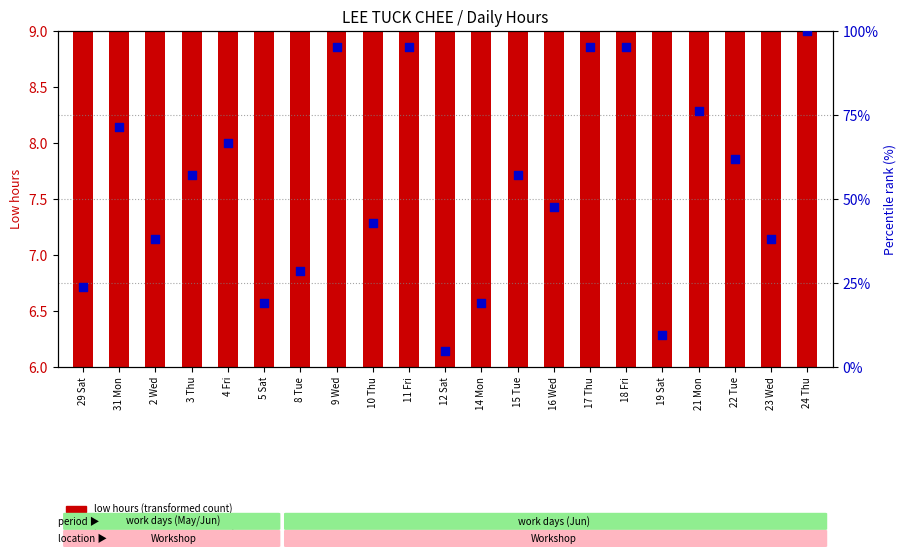

Which series has the widest spread of Y values?

percentile rank within the sample